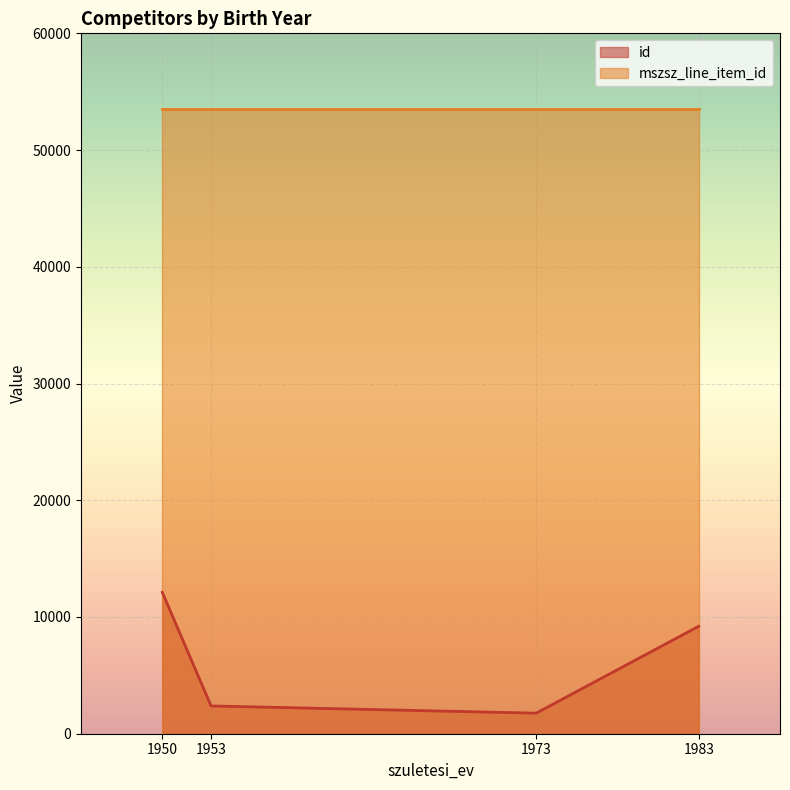

Which has a higher value, 1950 or 1983?

1950